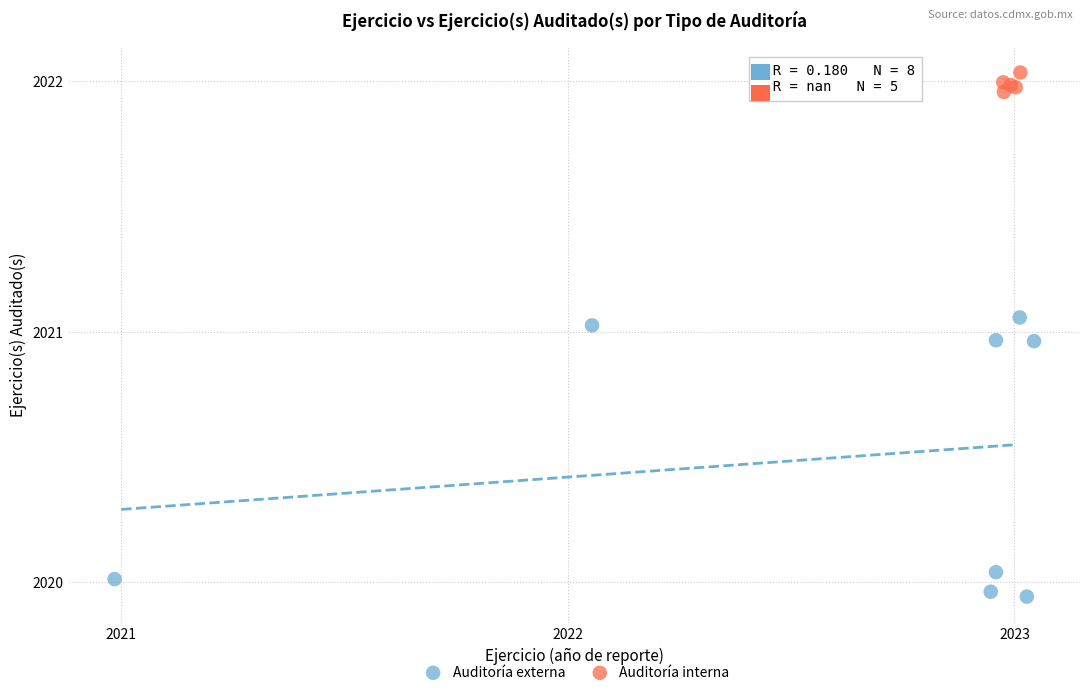

Which series contains the lowest Y value?

Auditoría externa